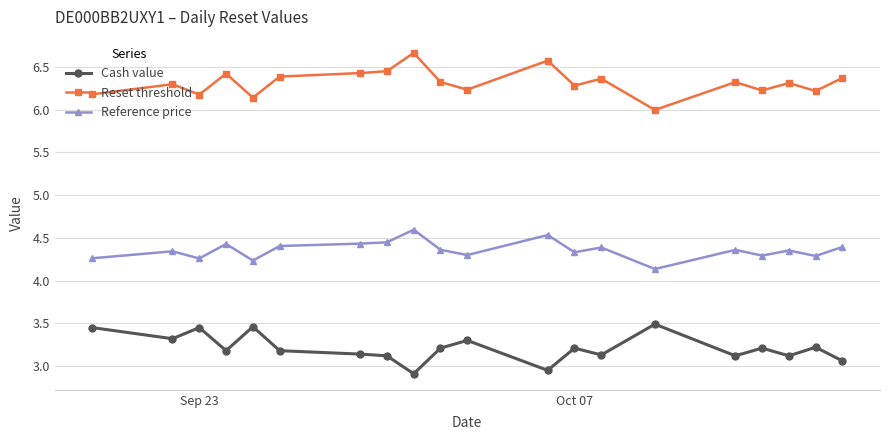

List the series in order of their overall mean, highest first.

Reset threshold, Reference price, Cash value